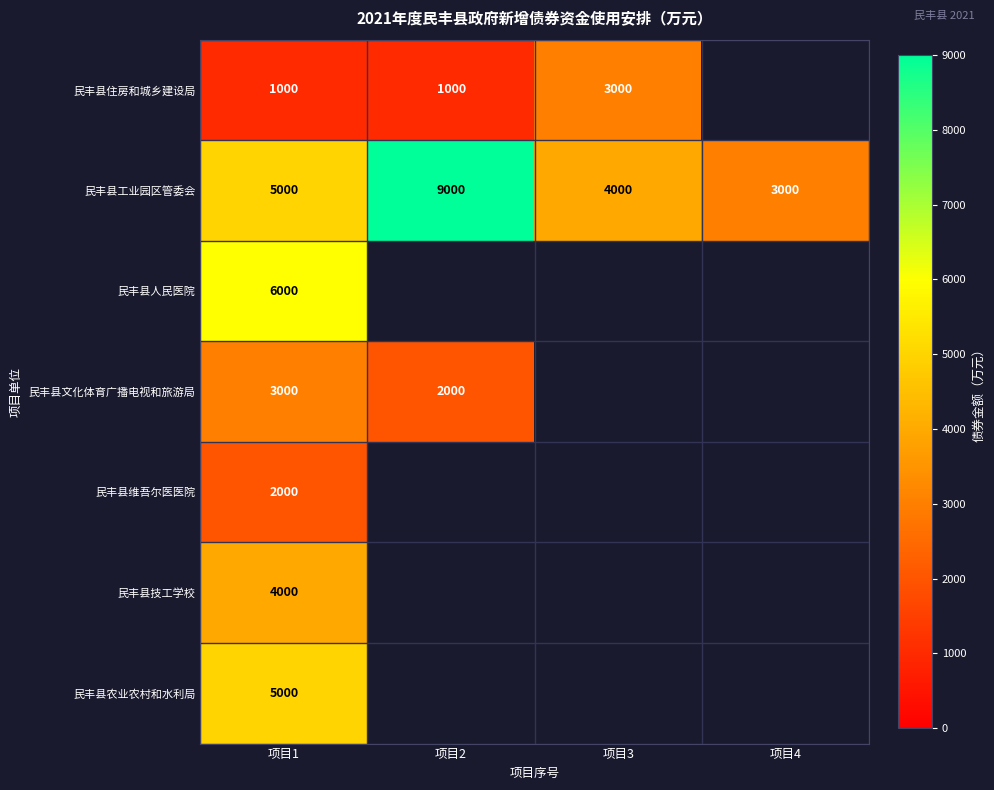

The 民丰县文化体育广播电视和旅游局 series shows 2000 at 项目2. True or false?

True